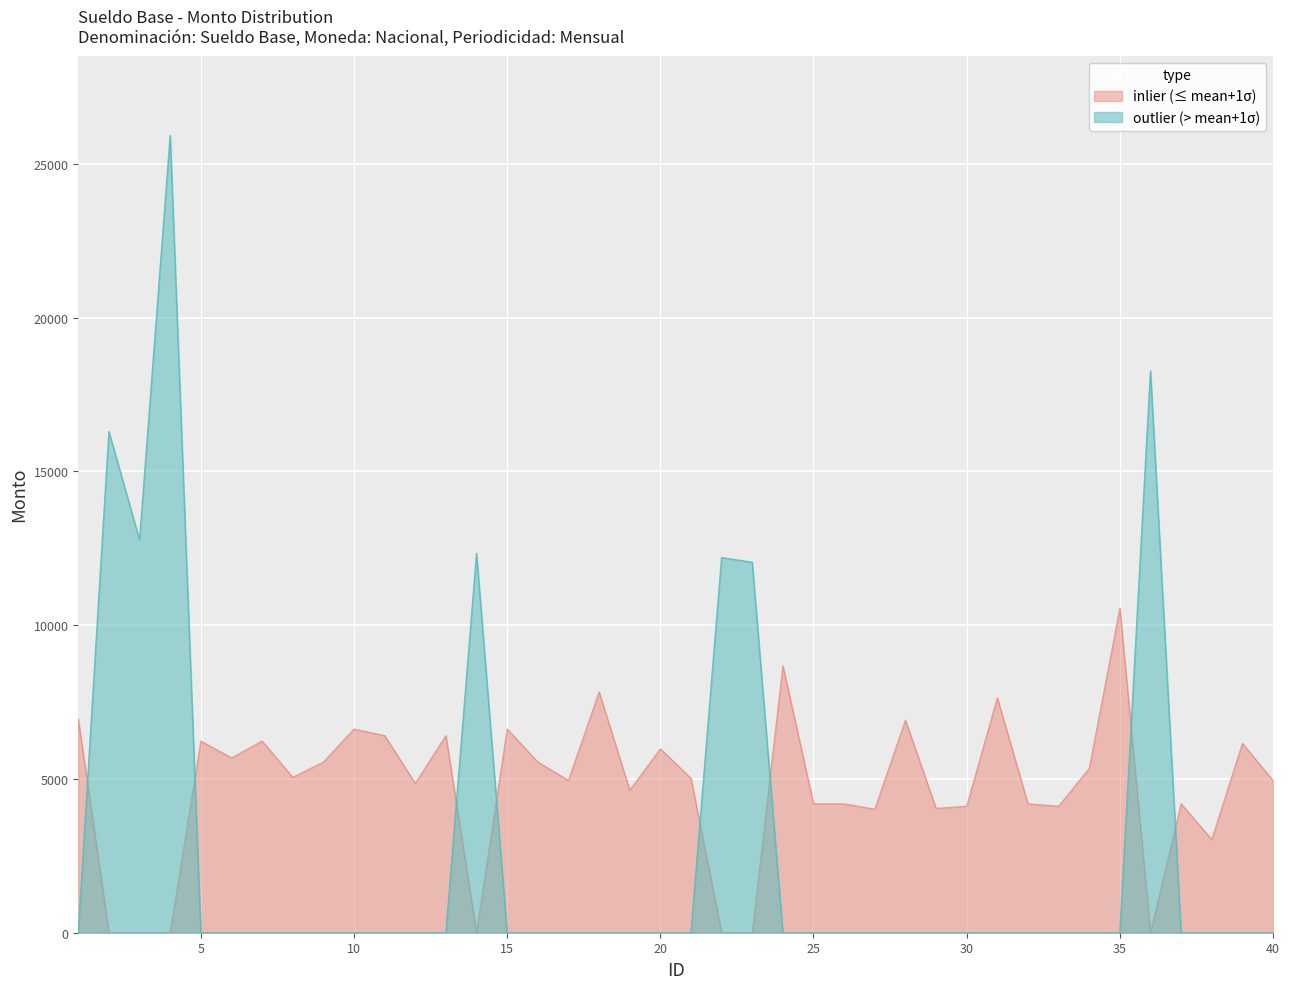

What is the minimum value shown in the chart?

0.0